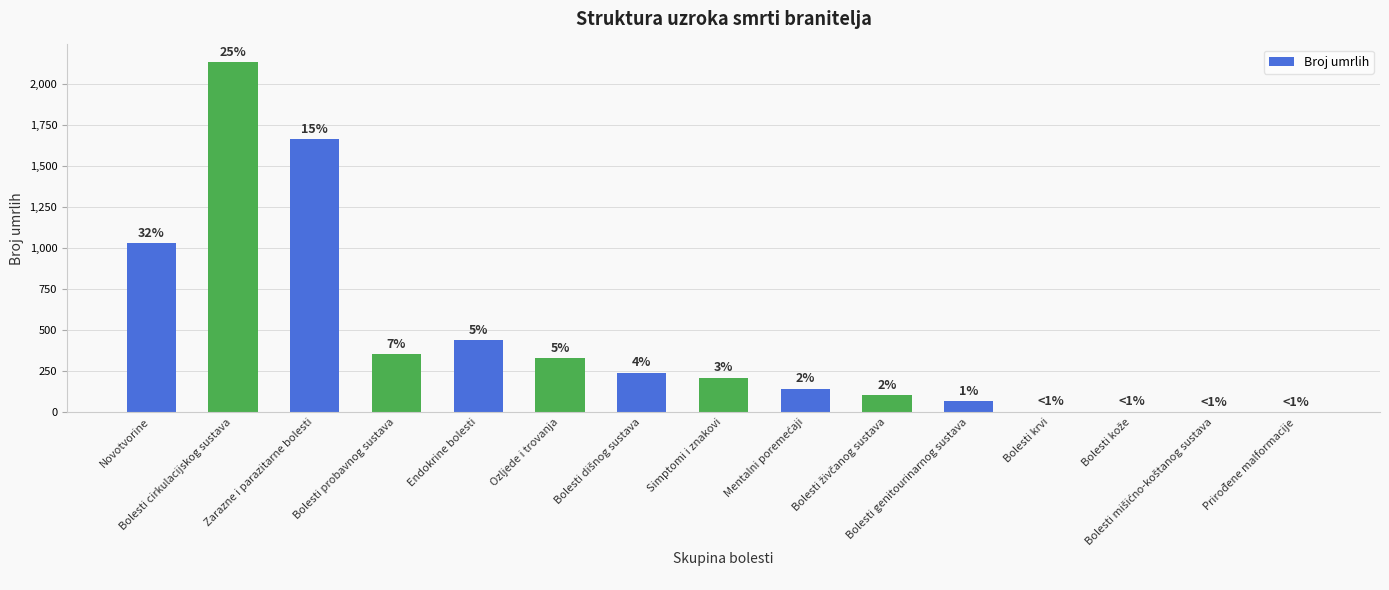

What is the change in value from Bolesti živčanog sustava to Bolesti krvi?

-101